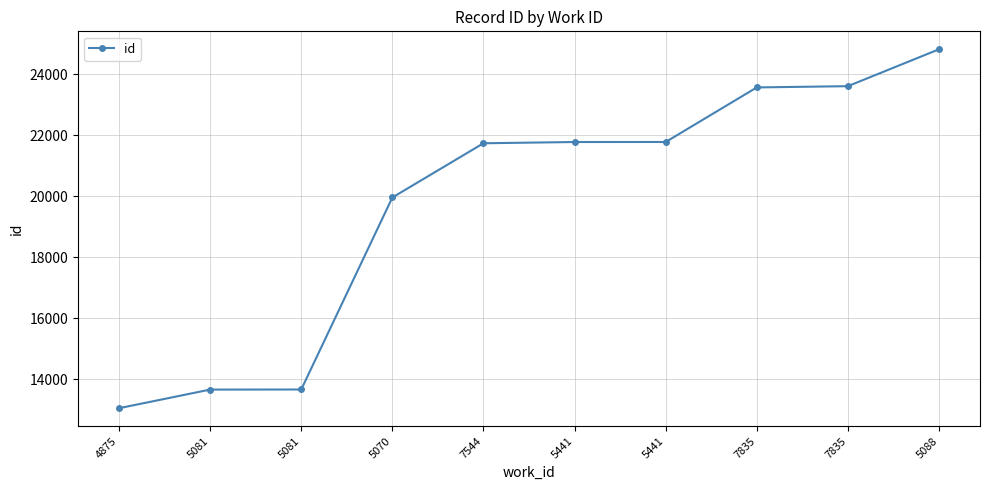

How many series are shown in this chart?

1